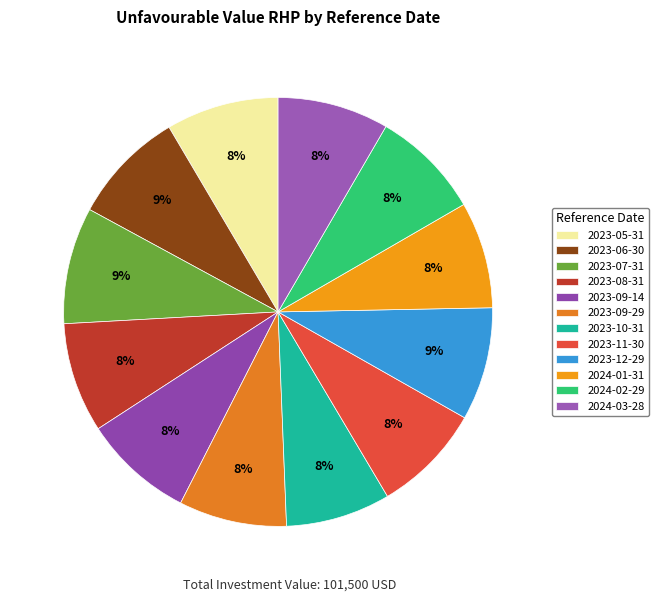

To the nearest percent, what is the difference between the largest and smallest slice percentages?

1%